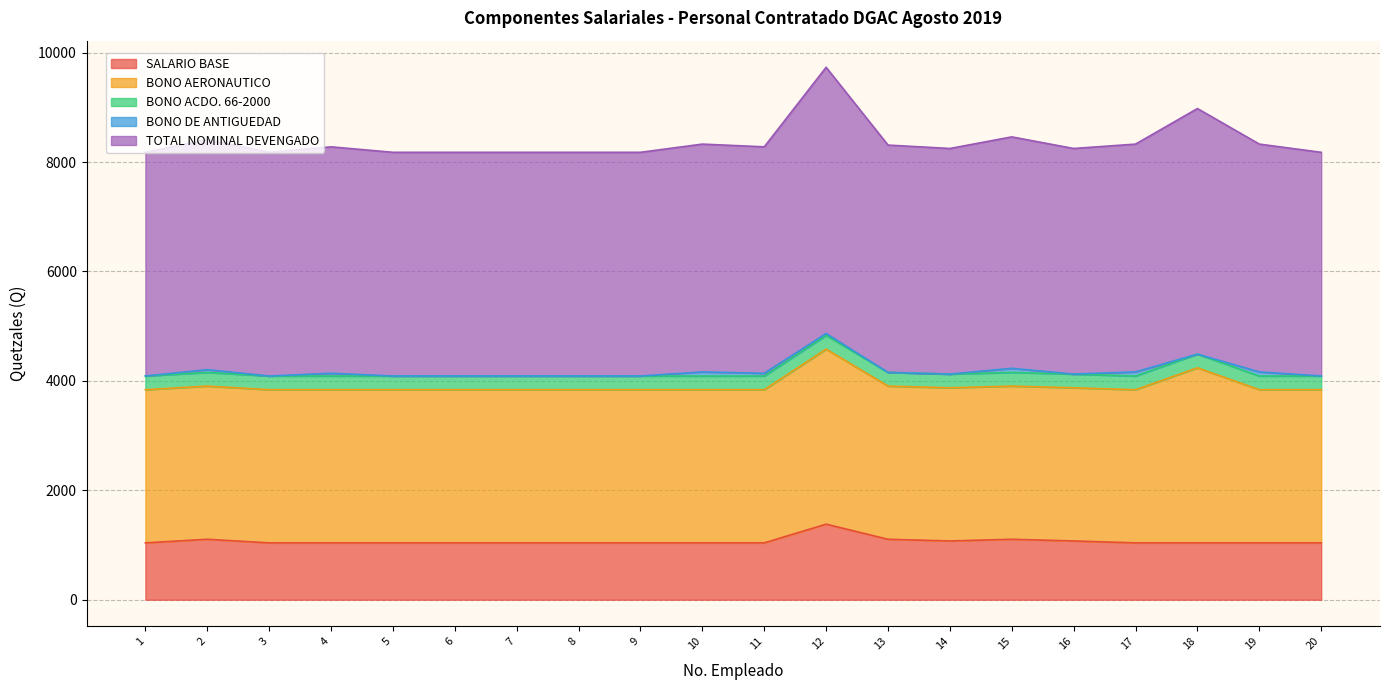

At which label does BONO DE ANTIGUEDAD reach its peak?

10